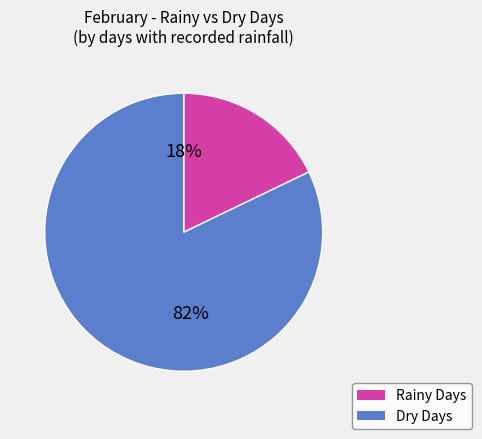

Count the number of slices in the pie.

2